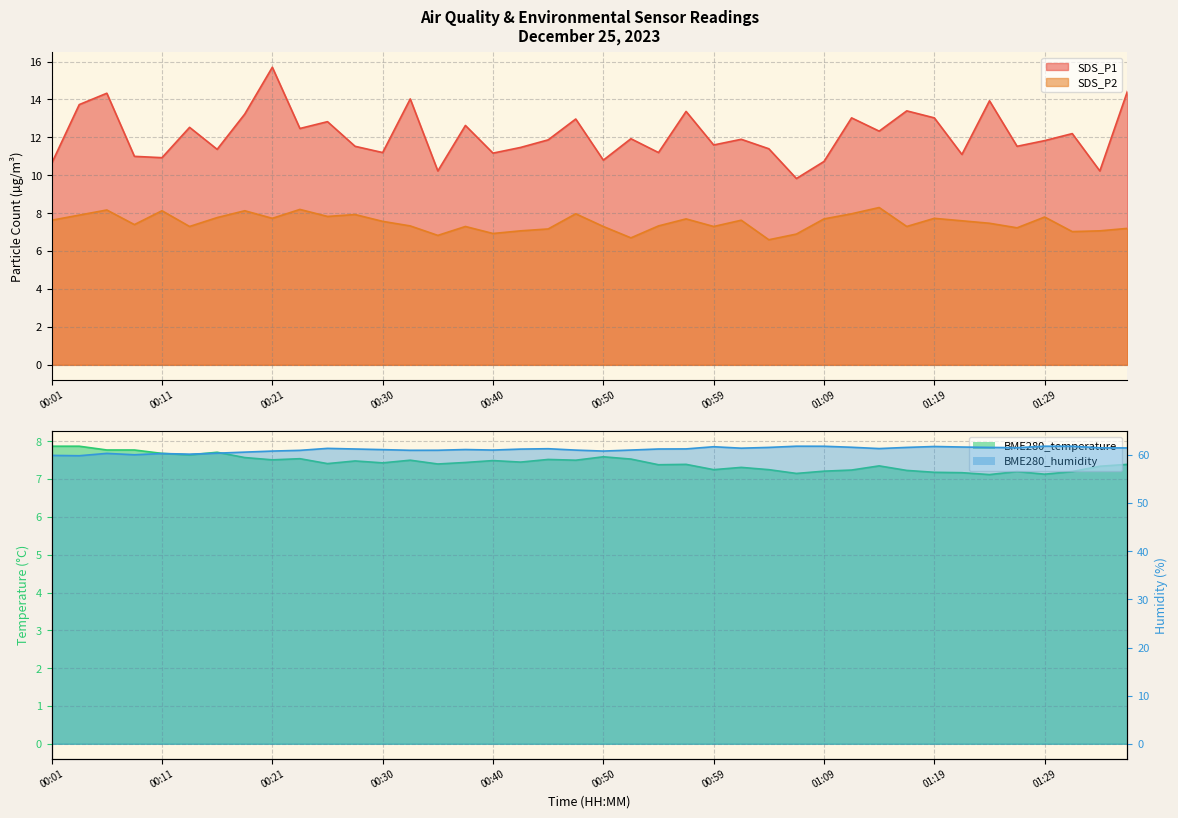

What is the difference between the highest and lowest values at 00:28?

53.8